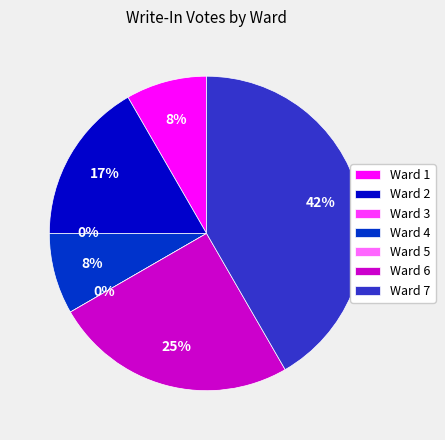

What is the change in value from Ward 2 to Ward 6?

+1